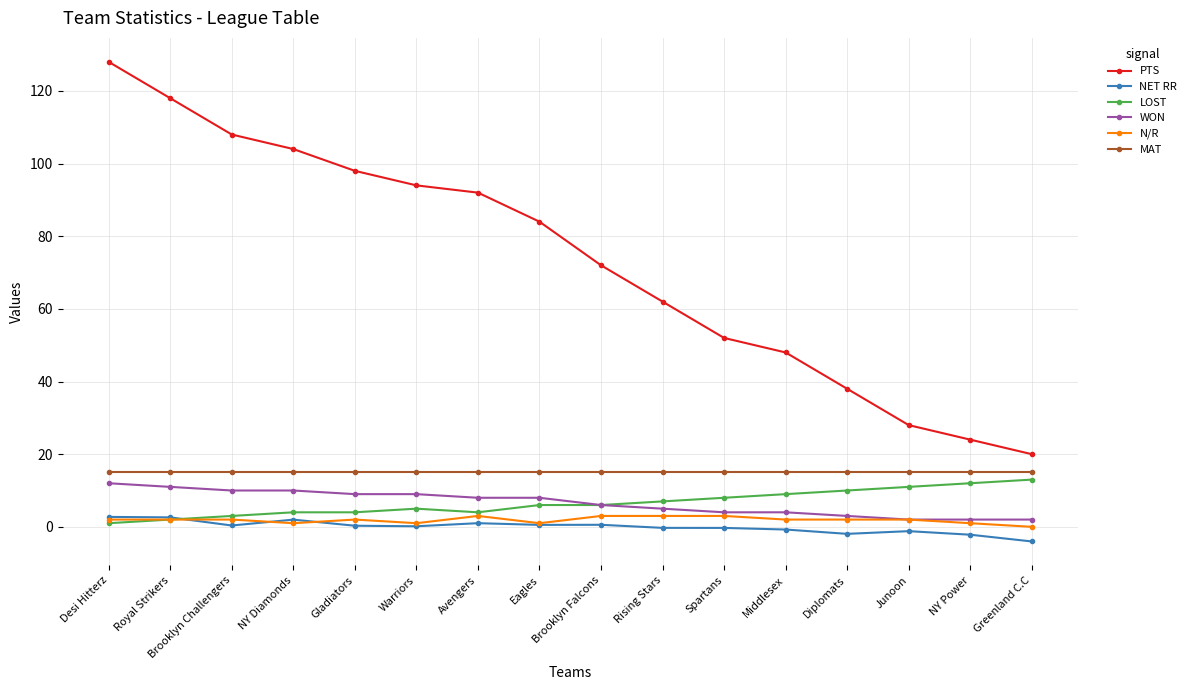

True or false: NET RR and PTS cross at least once.

False